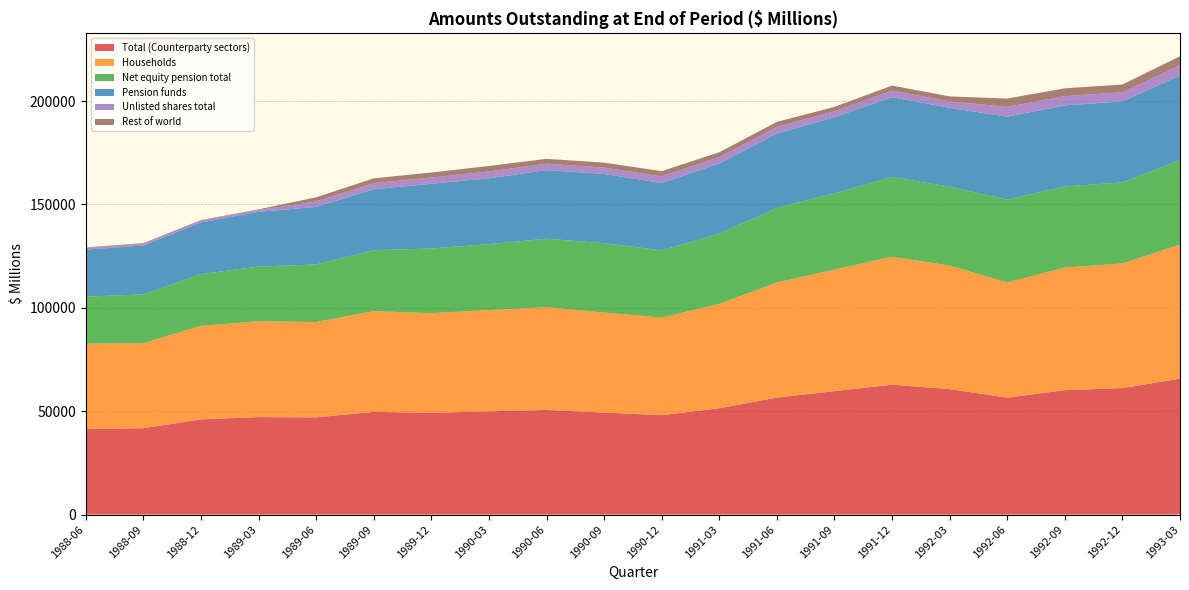

Reading left to right, extract all data points from this chart.

Total (Counterparty sectors): 41347	41771	46019	47155	47001	49683	49205	49941	50609	49325	48098	51423	56583	59713	62798	60673	56586	60191	61179	65745
Households: 41347	41096	45284	46353	46124	48723	48231	48999	49679	48409	47181	50514	55667	58783	61893	59762	55690	59299	60282	64870
Net equity pension total: 22723	23651	25024	26454	27845	29476	31284	31857	33158	33520	32540	33938	36040	36848	38611	38148	40094	39224	39199	40883
Pension funds: 22723	23651	25024	26454	27845	29476	31284	31857	33158	33520	32540	33938	36040	36848	38611	38148	40094	39224	39199	40883
Unlisted shares total: 856	894	875	925	2657	2980	3061	3309	3099	3085	3241	3072	3174	2860	3148	3134	4742	4483	4406	4989
Rest of world: 235	250	251	302	1991	2298	2405	2653	2373	2381	2513	2364	2447	2143	2453	2418	4026	3763	3750	4327